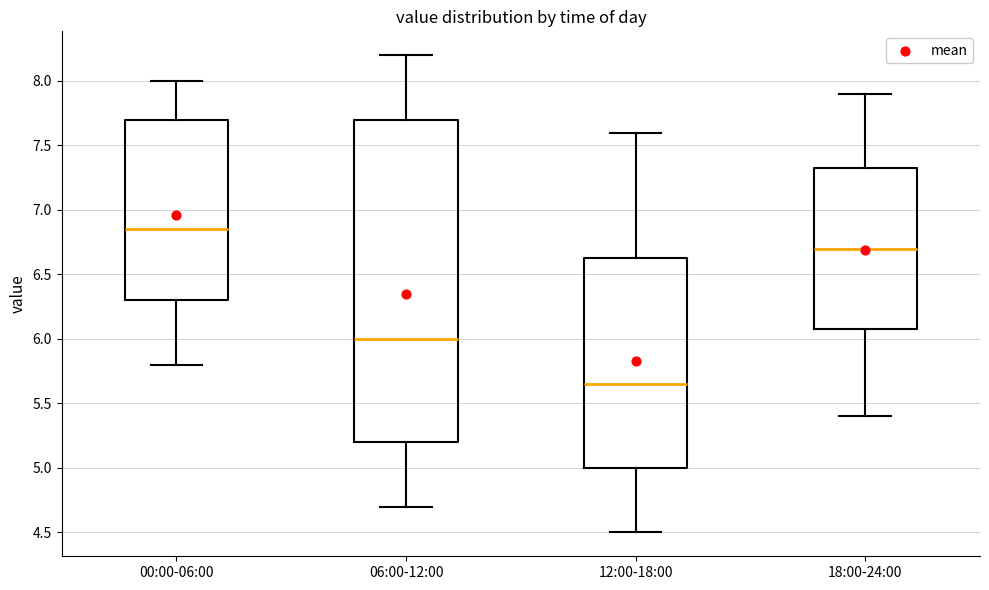

Reading left to right, read every box against the y-axis: the position of its median line, the range the box covers, and the ends of its whiskers. The values are not printed on the chart, so give them approximately, as read against the axis.

00:00-06:00: median 6.85, box 6.30 to 7.70, whiskers 5.80 to 8.00
06:00-12:00: median 6.00, box 5.20 to 7.70, whiskers 4.70 to 8.20
12:00-18:00: median 5.65, box 5.00 to 6.65, whiskers 4.50 to 7.60
18:00-24:00: median 6.70, box 6.10 to 7.35, whiskers 5.40 to 7.90